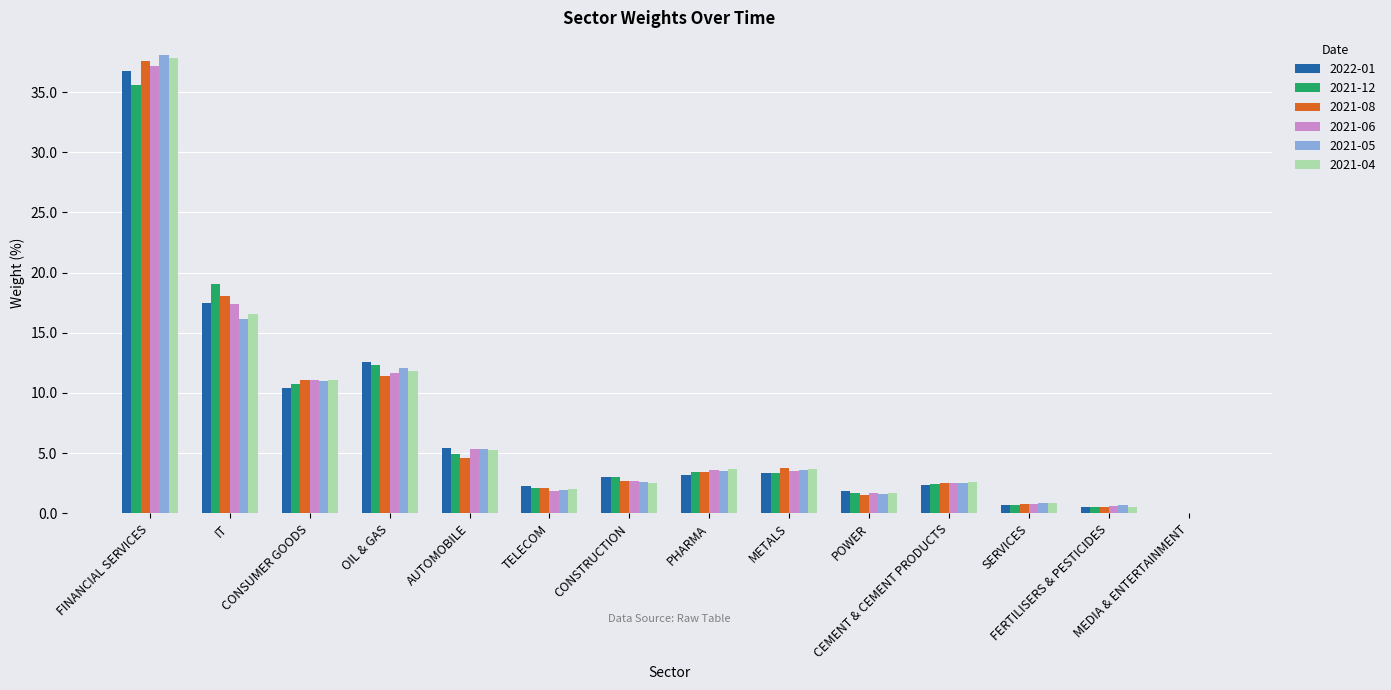

What is the maximum value for 2021-04?

37.8